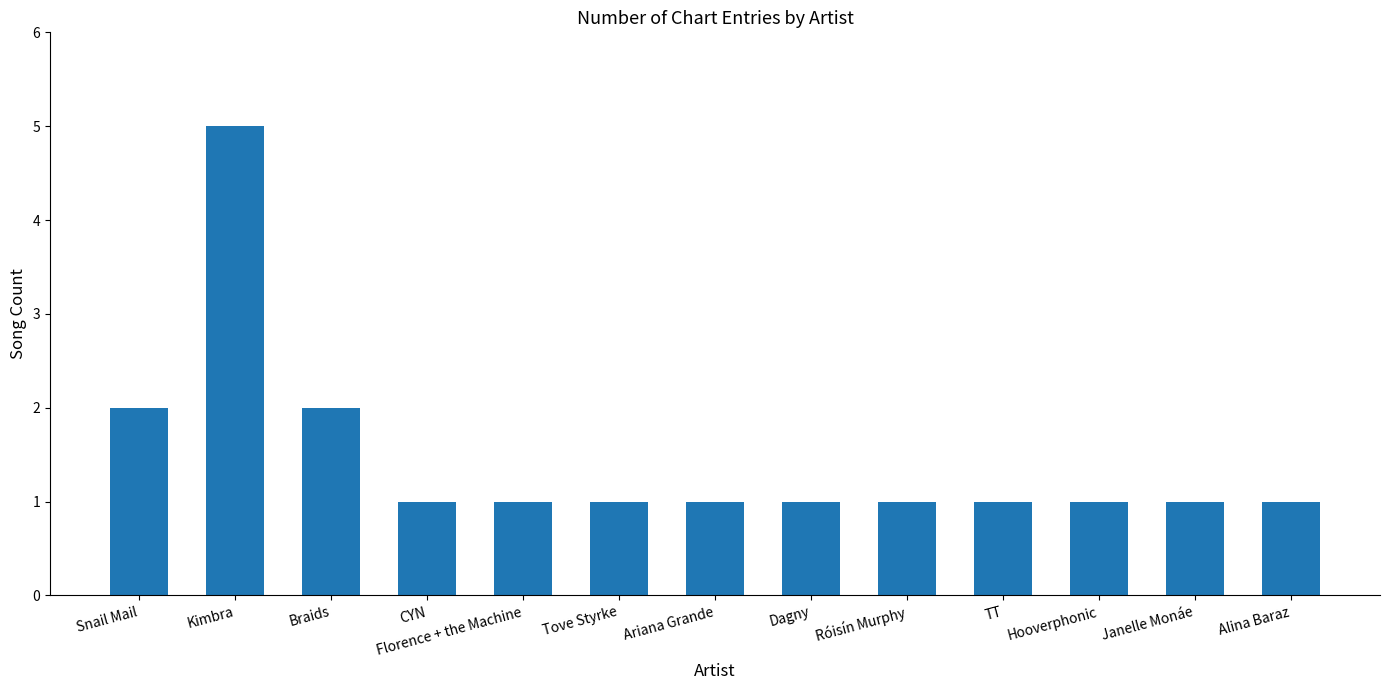

What is the sum of the values at Ariana Grande and Janelle Monáe?

2